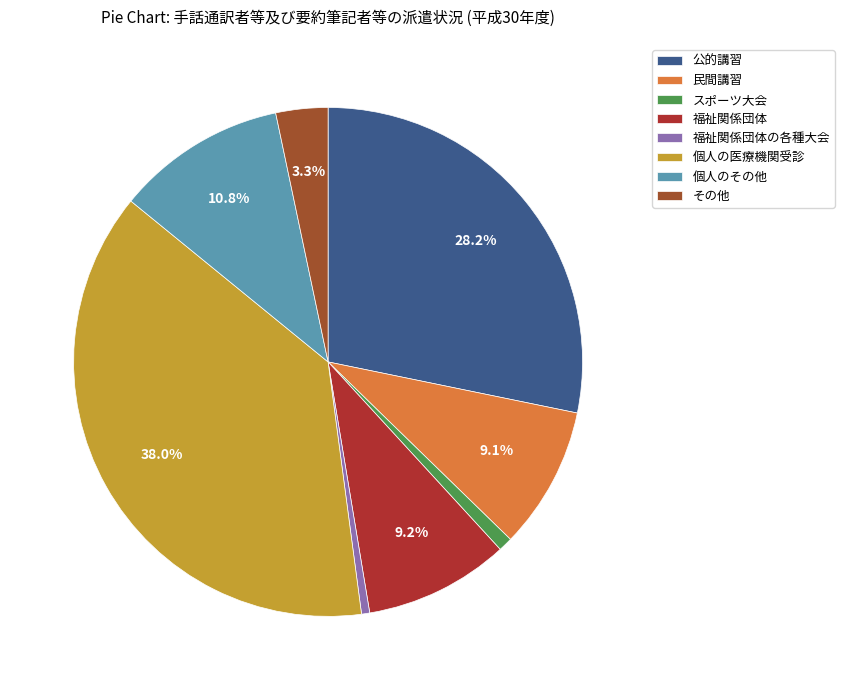

To the nearest percent, what portion does 福祉関係団体 represent?

9%